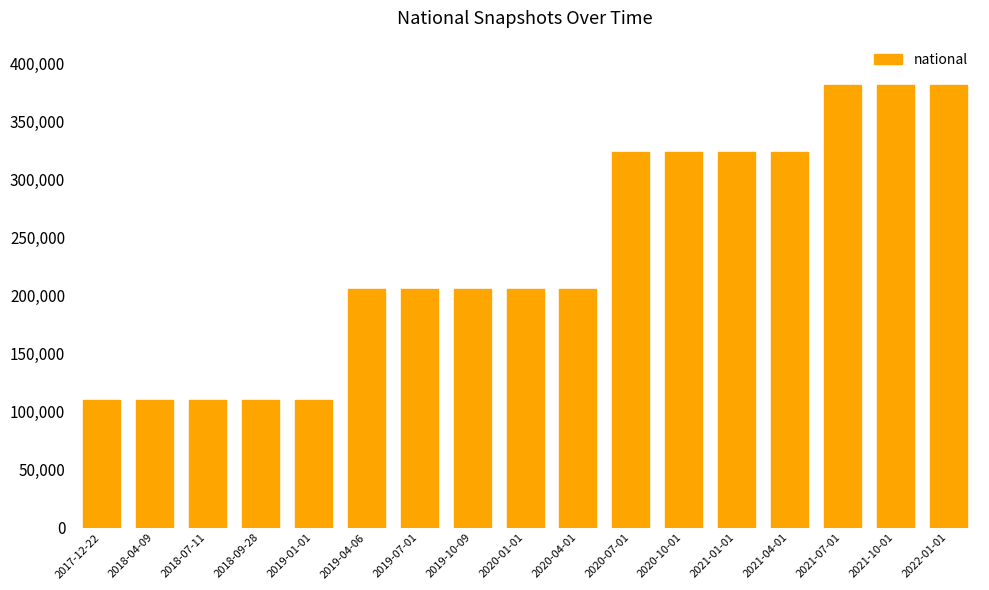

Reading left to right, what are all the values shown in this chart?

110299	110299	110299	110299	110299	205880	205880	205880	205880	205880	323598	323598	323598	323598	381522	381522	381522